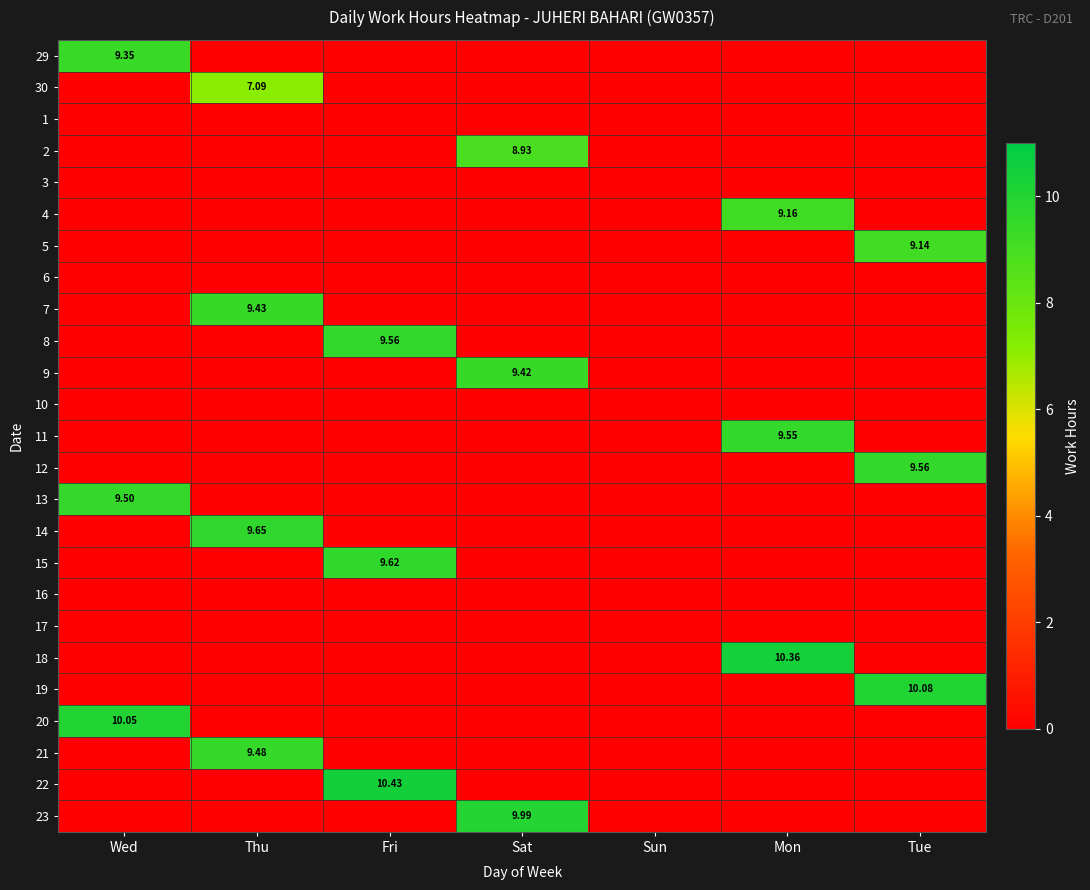

Count the number of data series in this chart.

25